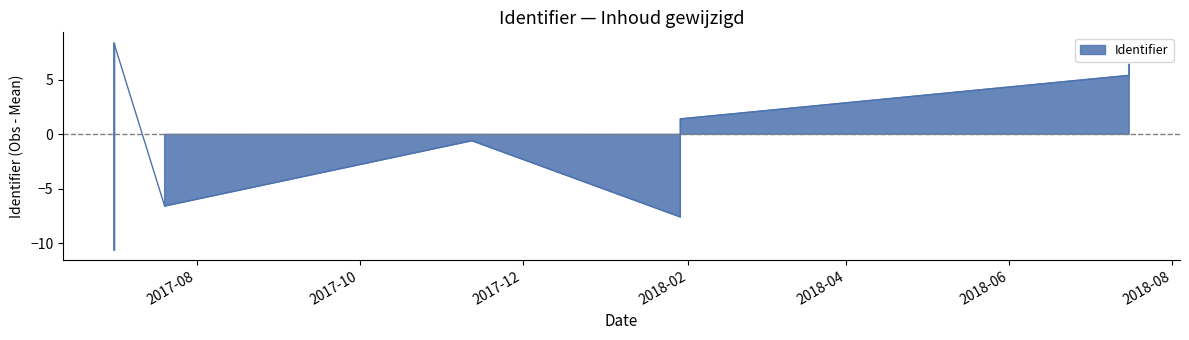

What is the difference between the second highest and second lowest values?

15